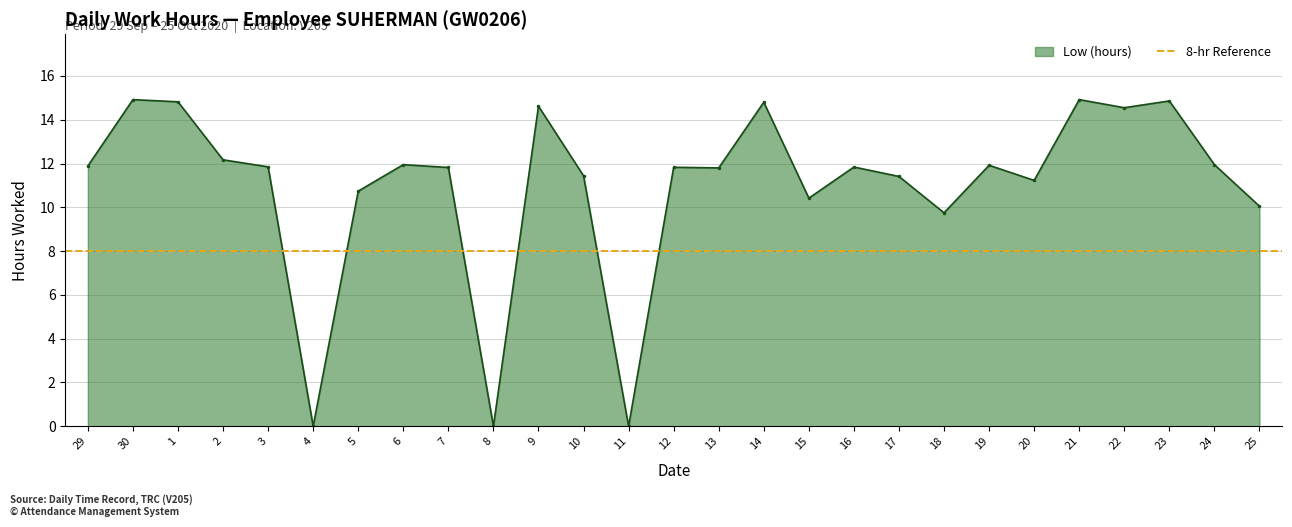

How many lines are shown in the chart?

1